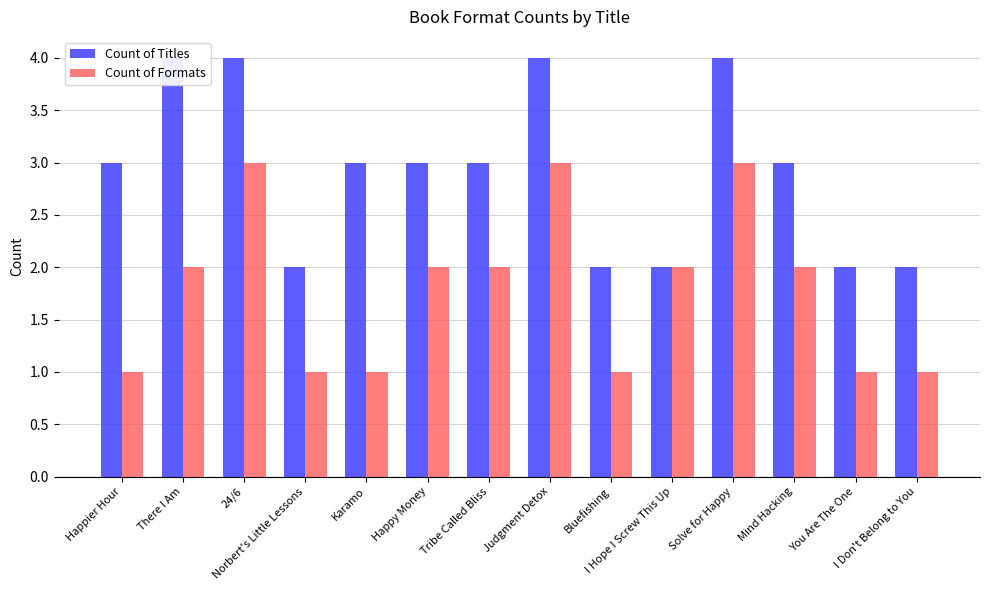

At which label does Count of Formats first exceed 2?

24/6